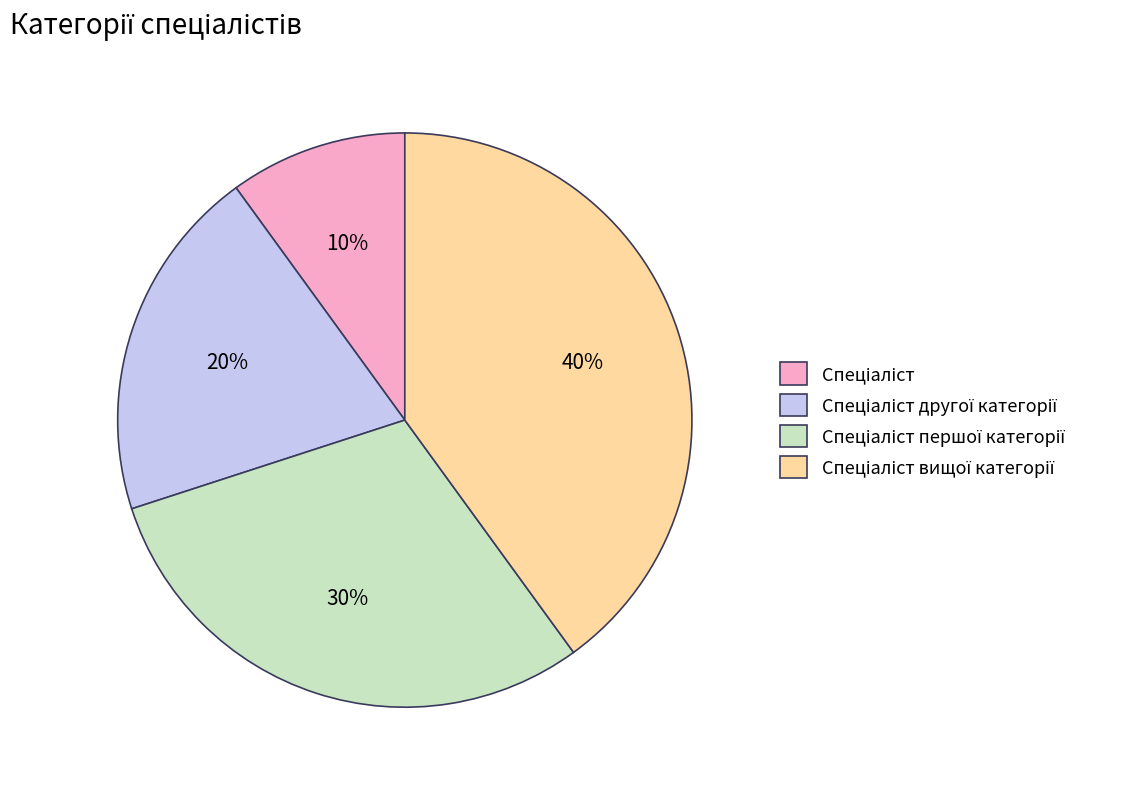

To the nearest percent, what is the difference between the largest and smallest slice percentages?

30%